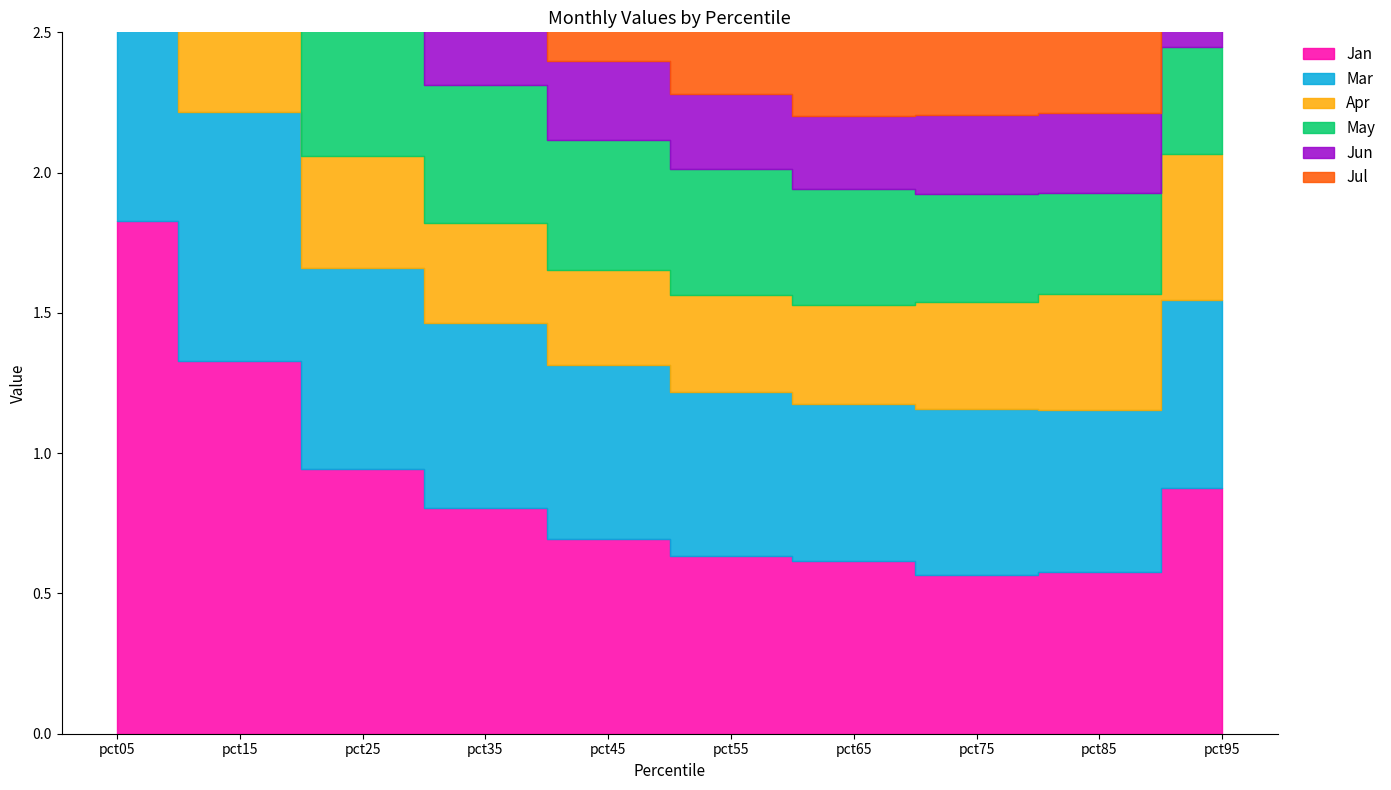

At which label is Mar closest to 1?

pct15